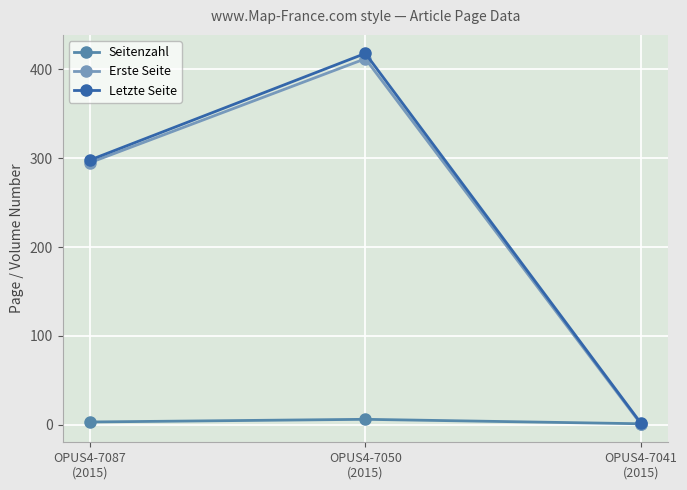

Which series has the widest spread of values?

Letzte Seite